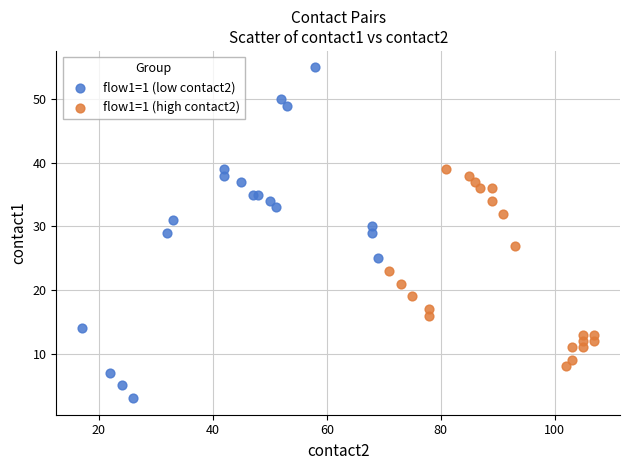

Which series reaches the minimum Y coordinate?

flow1=1 (low contact2)